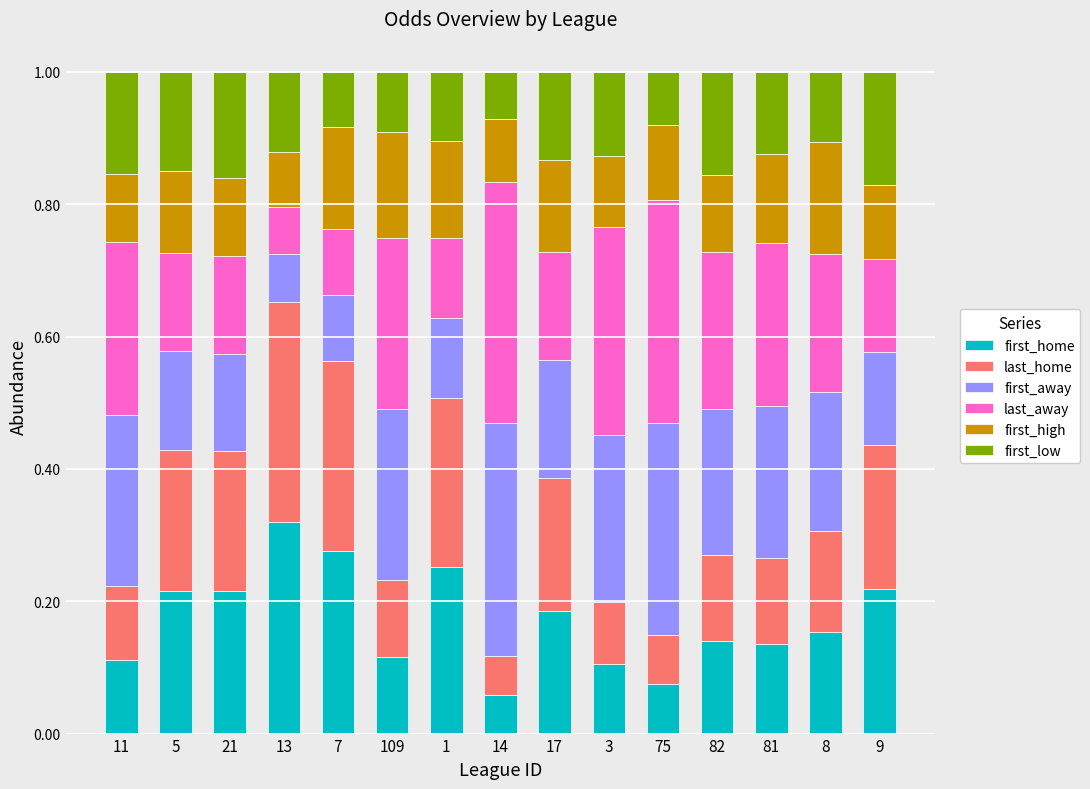

What is the total value across all series at 8?

1.0